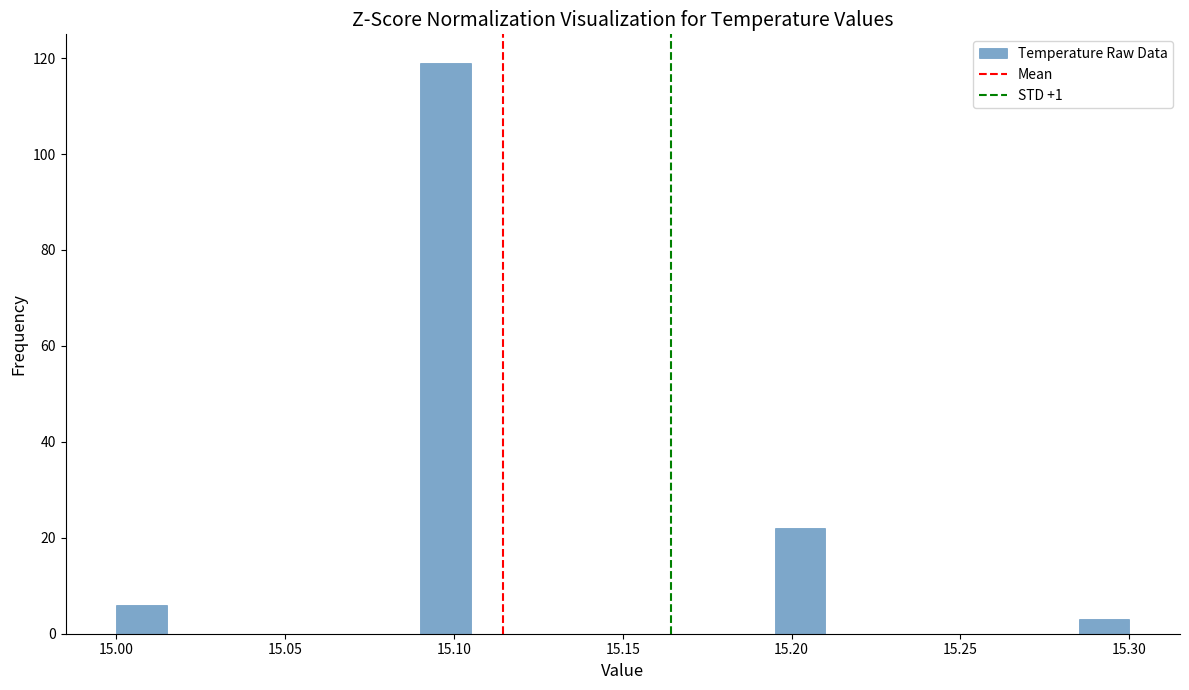

Around what value on the x-axis is the tallest bar? Give the approximate position of its centre, as read against the axis.

15.100